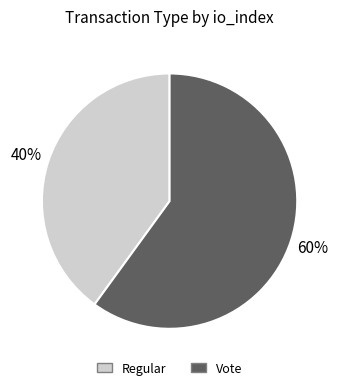

Rank the categories by value from lowest to highest.

Regular, Vote